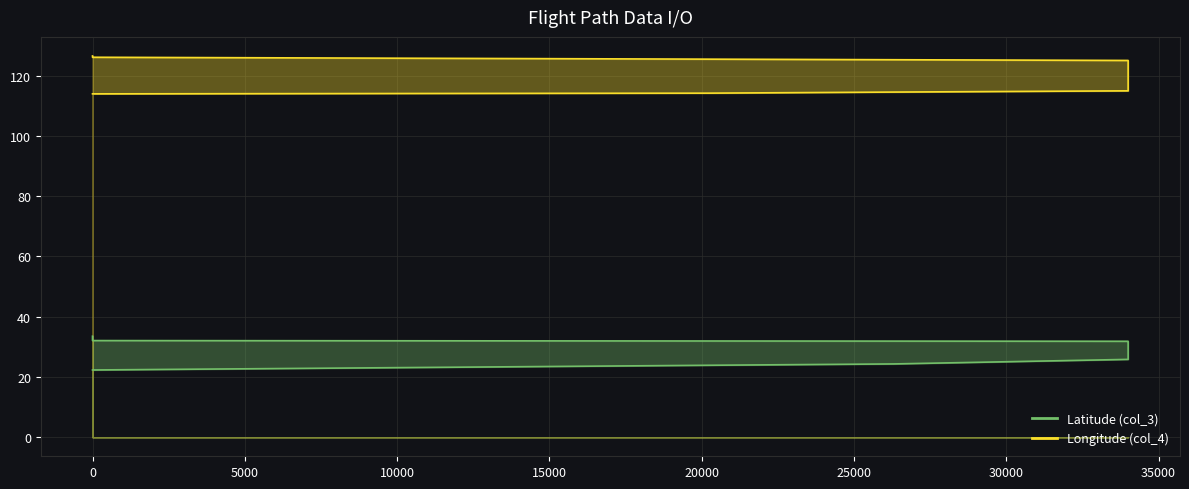

Which series has the largest total across all categories?

col_4